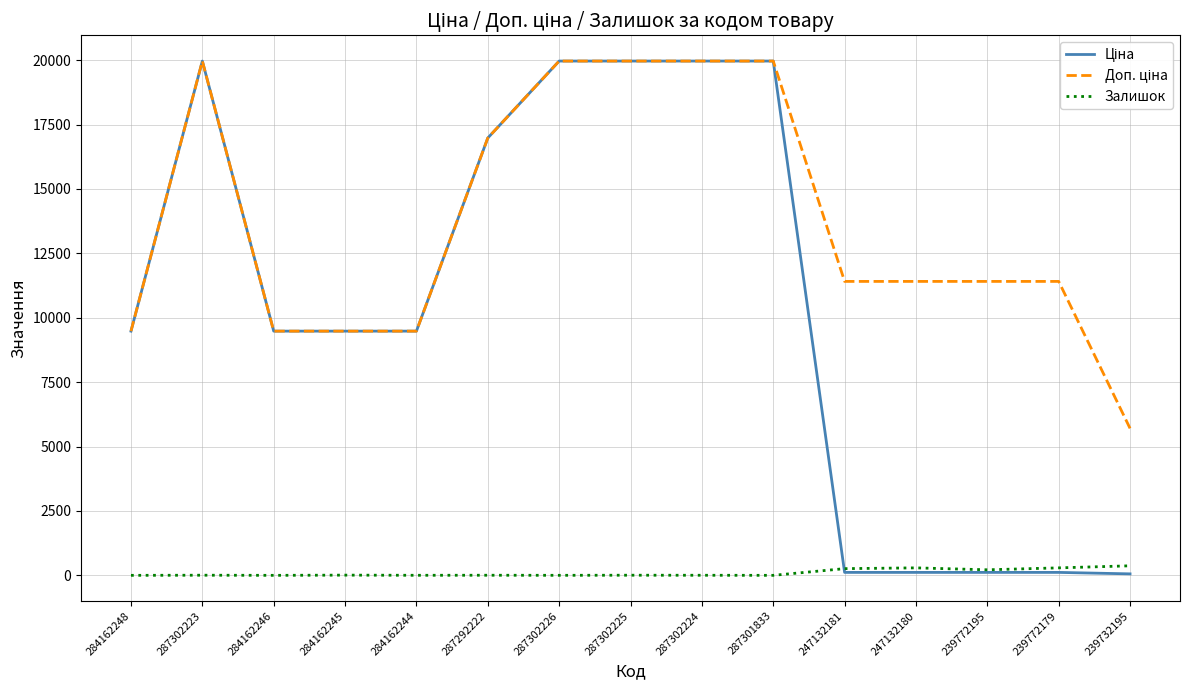

Does the chart display data point markers on the line(s)?

No